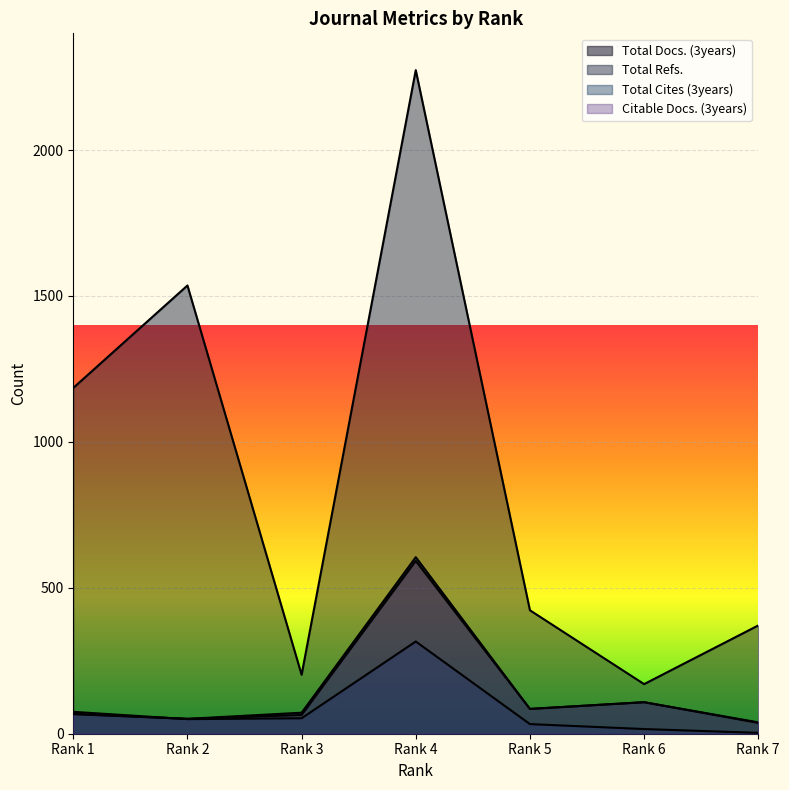

What is the average value of the Citable Docs. (3years) series?

143